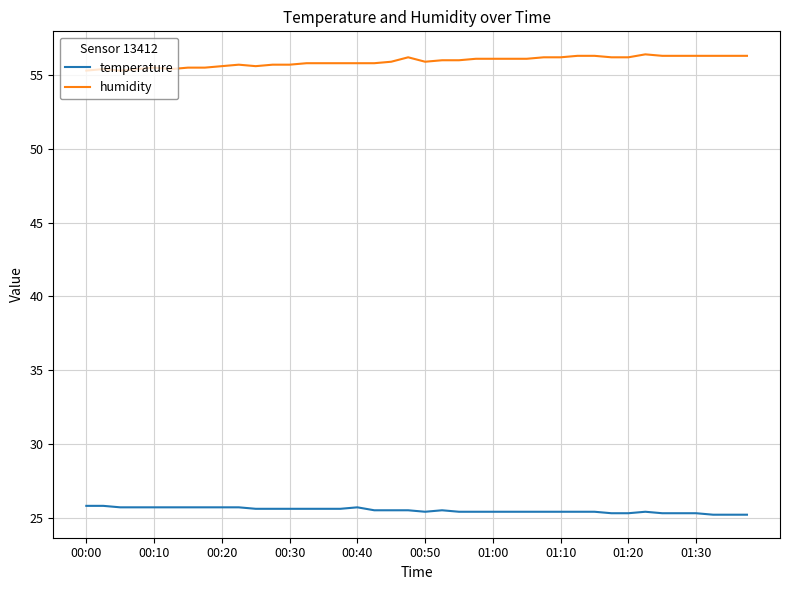

True or false: humidity and temperature cross at least once.

False